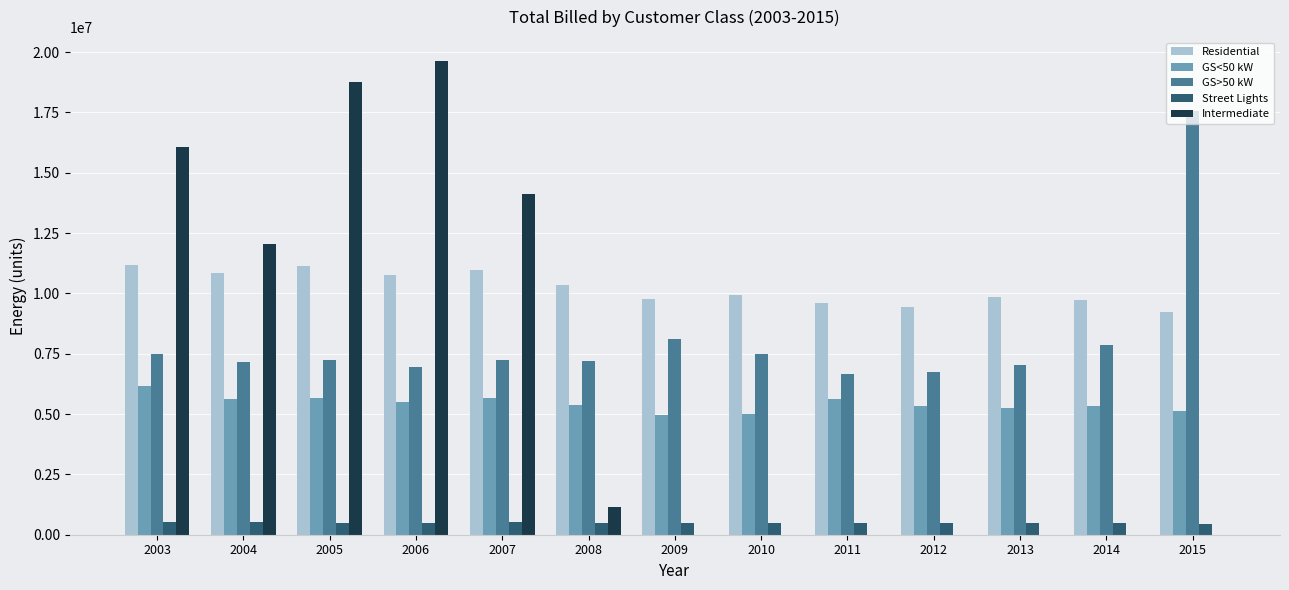

True or false: Residential has a value of 11133051.0 at 2005.

True